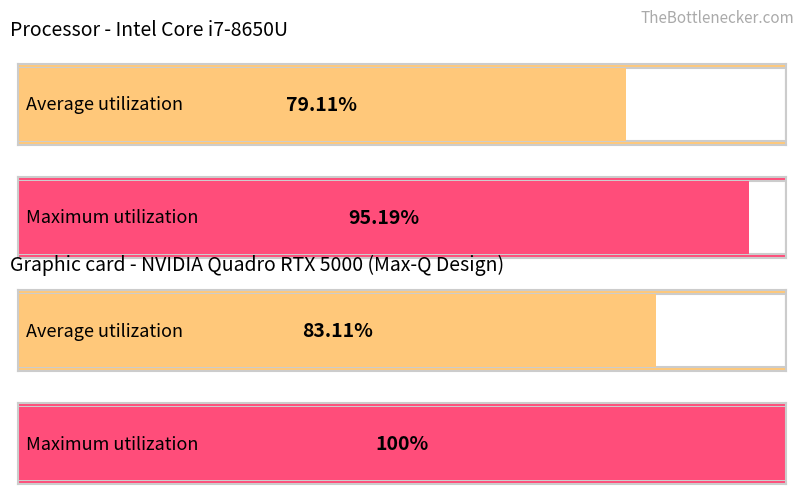

How many bars are there in each group?

2